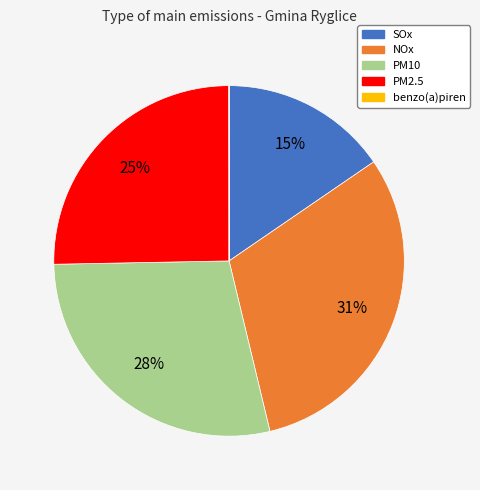

To the nearest percent, what is the difference between the PM2.5 and SOx slice percentages?

10%